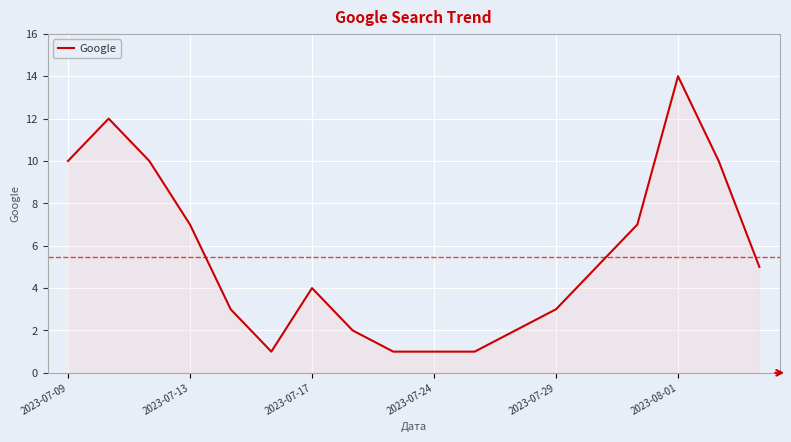

What is the difference between the maximum and minimum values?

13